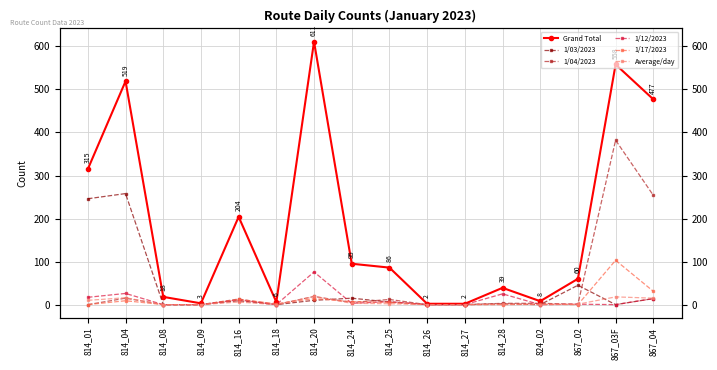

The 1/17/2023 series shows 52 at 814_28. True or false?

False